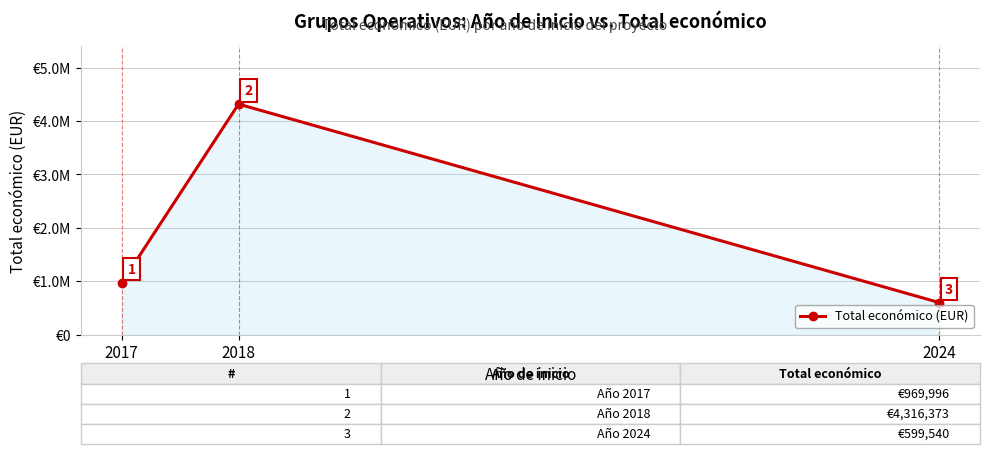

Is this an area chart (filled region under the line)?

Yes